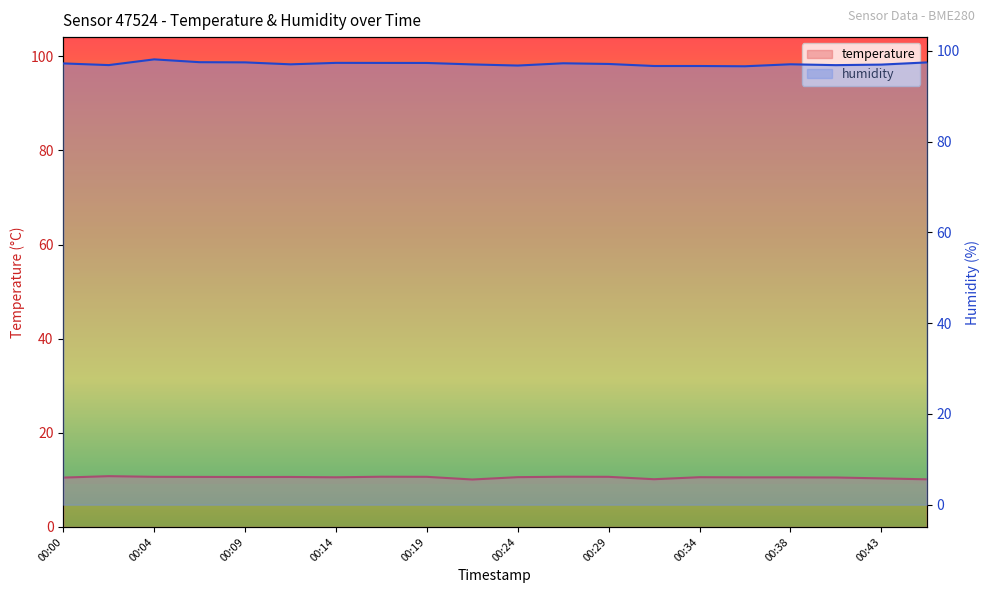

At which label does humidity reach its peak?

00:04